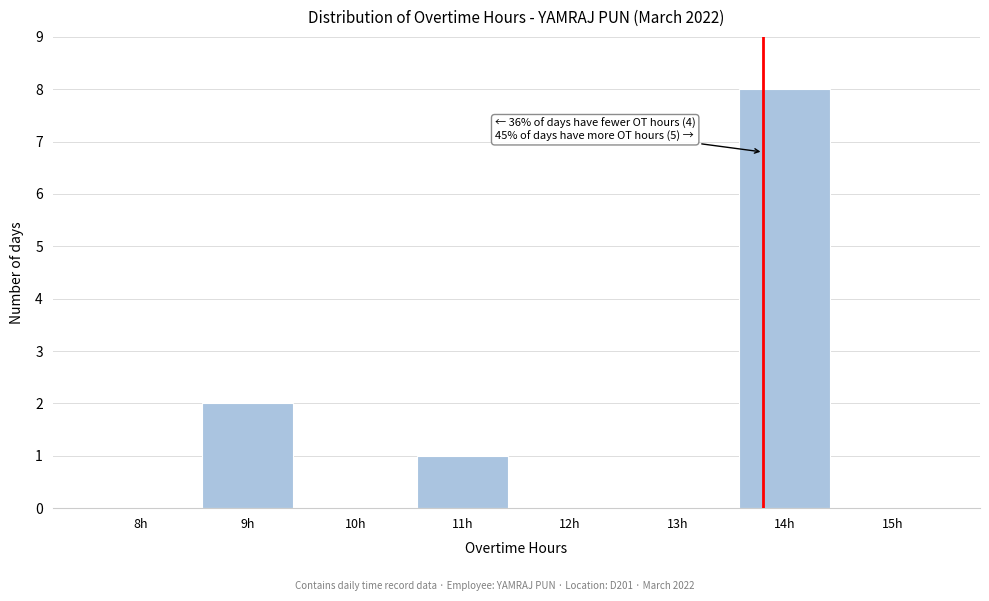

Reading left to right, what are all the values shown in this chart?

8h=0	9h=2	10h=0	11h=1	12h=0	13h=0	14h=8	15h=0